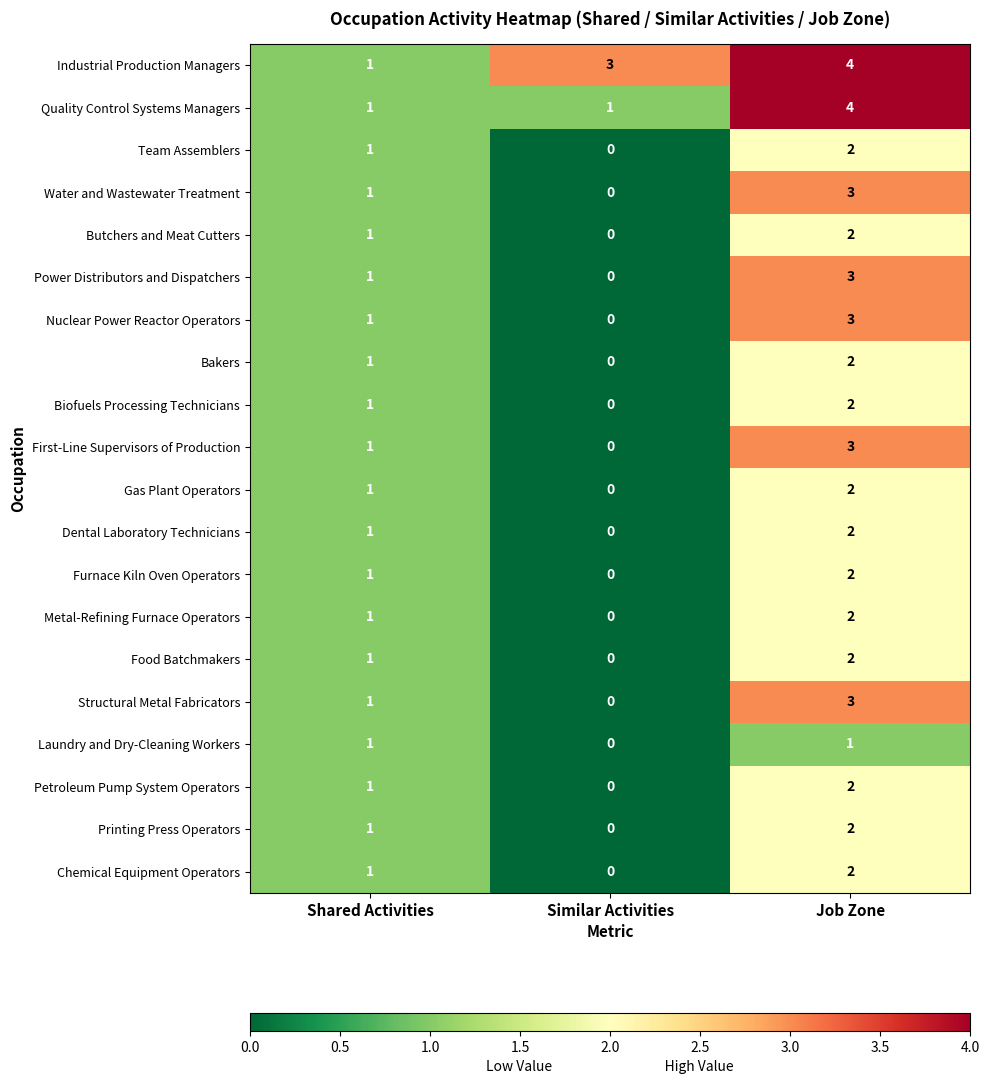

What is the total value across all series at Shared Activities?

20